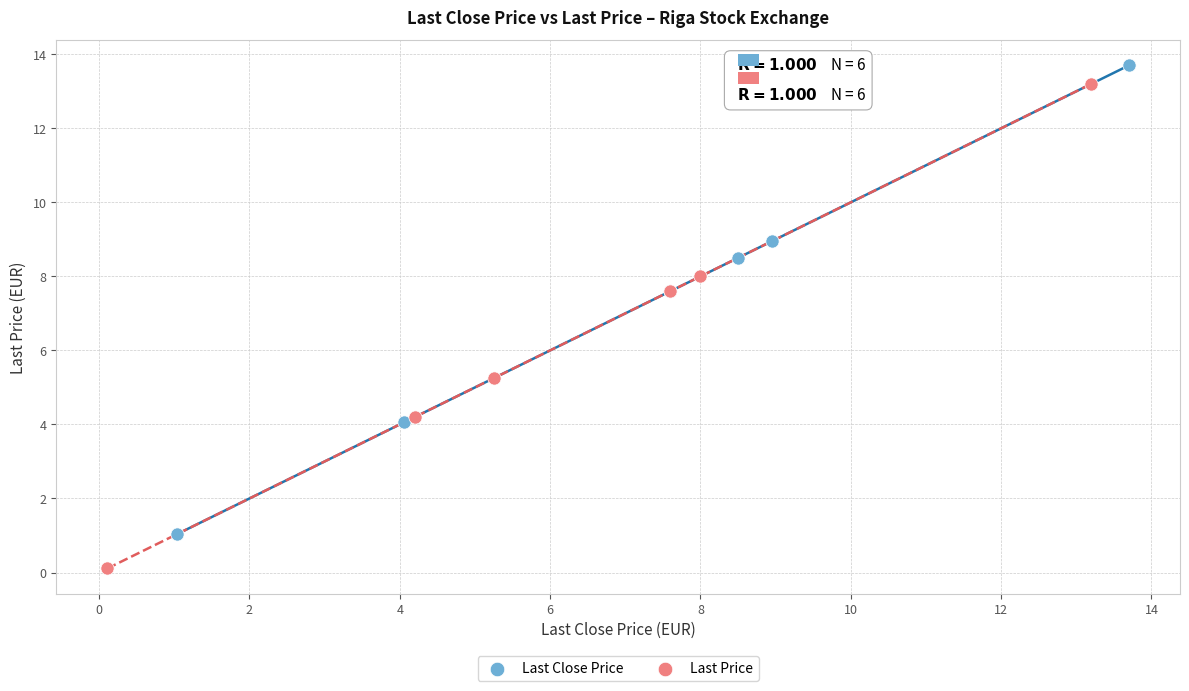

Which series contains the lowest Y value?

Last Price